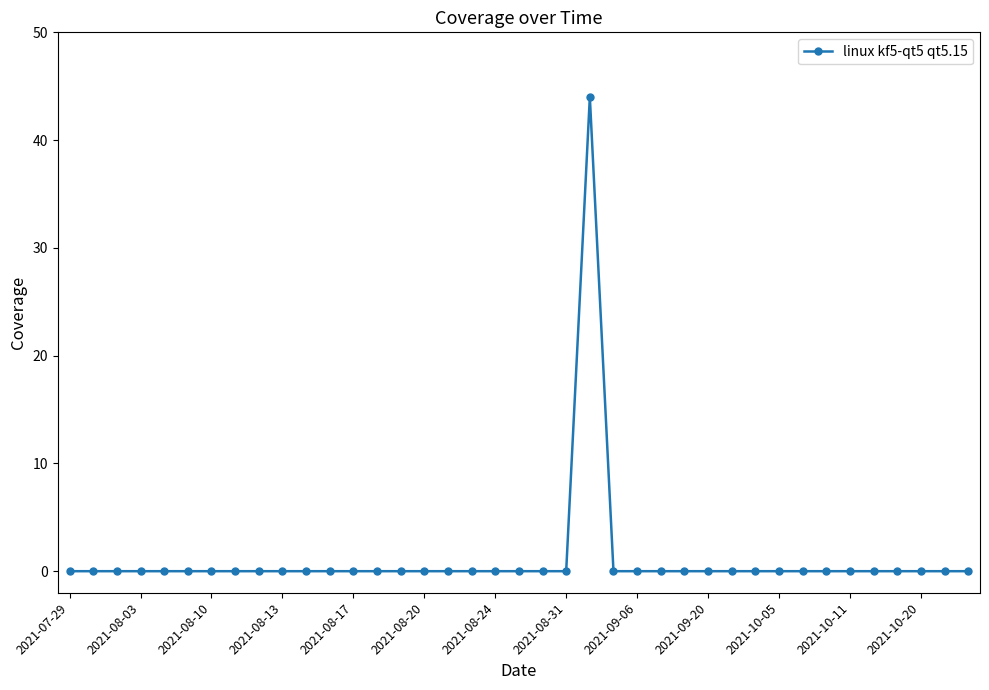

What is the maximum value shown in the chart?

44